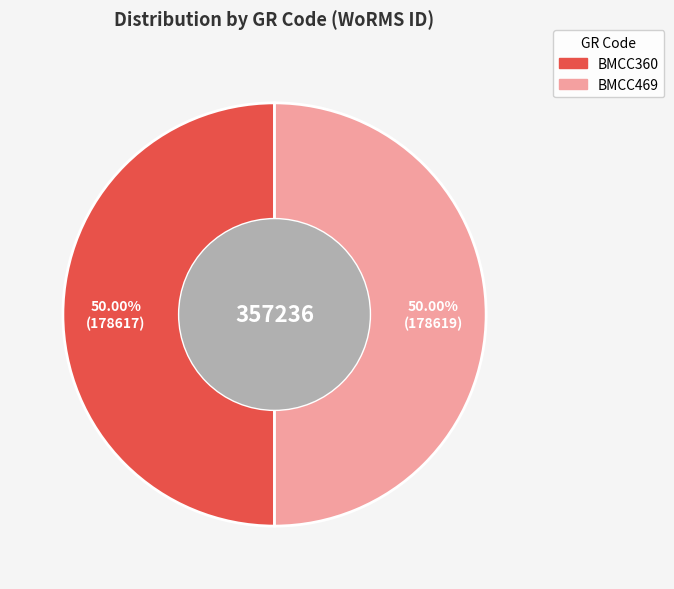

What percentage is the BMCC469 slice, to the nearest percent?

50%